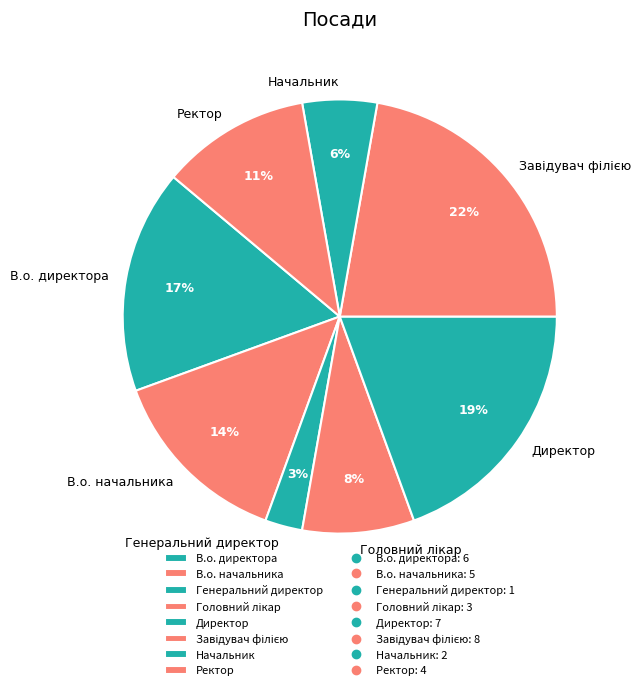

What percentage is the Директор slice, to the nearest percent?

19%